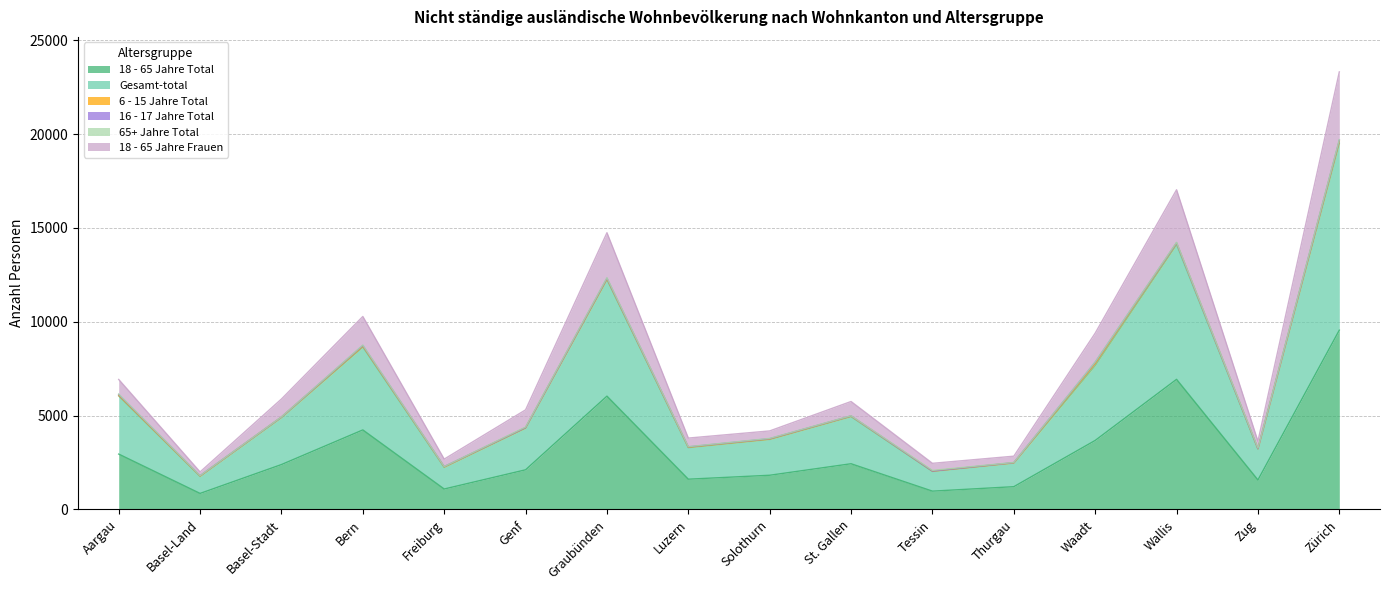

At which category is the sum across all series the highest?

Zürich